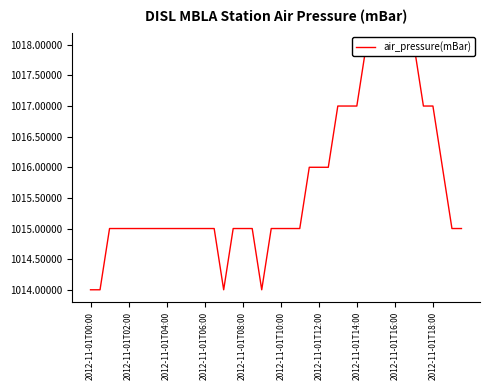

Reading right to left, extract all data points from this chart.

1015	1015	1016	1017	1017	1018	1018	1018	1018	1018	1018	1017	1017	1017	1016	1016	1016	1015	1015	1015	1015	1014	1015	1015	1015	1014	1015	1015	1015	1015	1015	1015	1015	1015	1015	1015	1015	1015	1014	1014